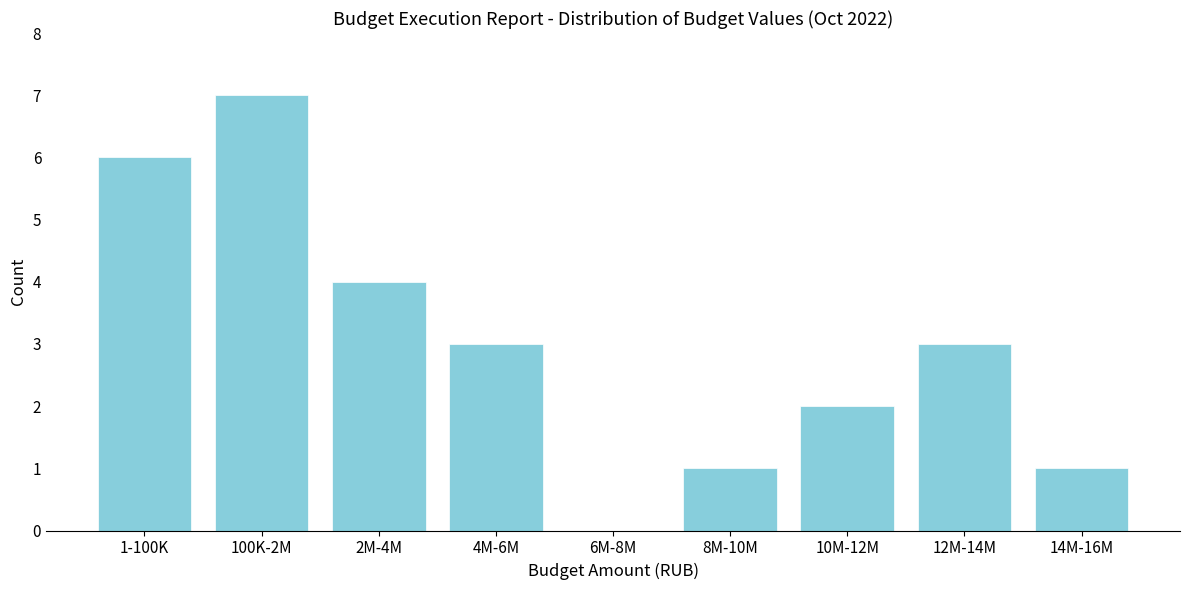

Reading left to right, what are all the values shown in this chart?

1-100K=6	100K-2M=7	2M-4M=4	4M-6M=3	6M-8M=0	8M-10M=1	10M-12M=2	12M-14M=3	14M-16M=1